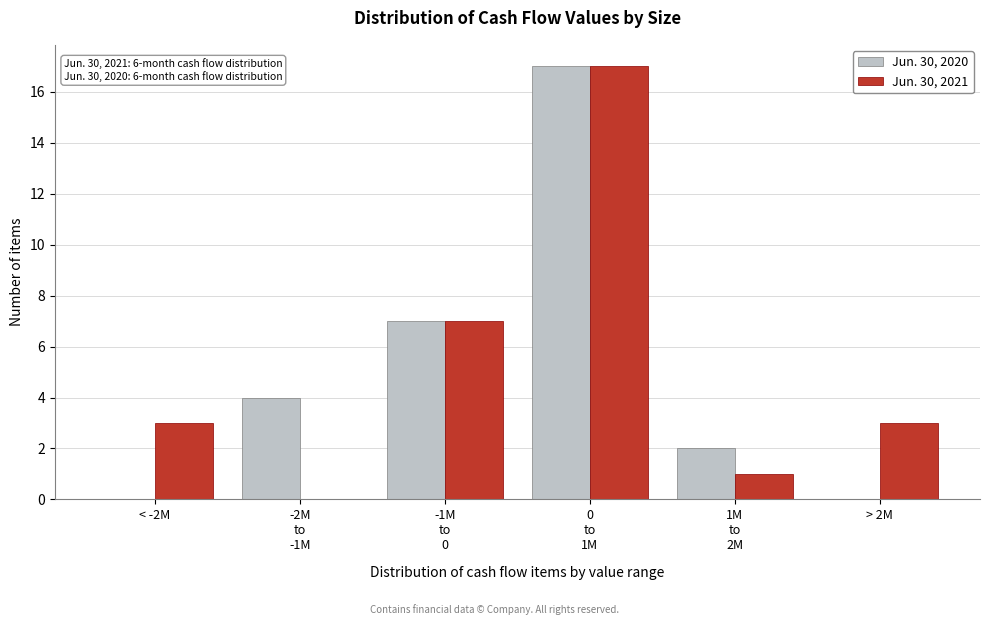

Is it true that Jun. 30, 2020 equals -9 at < -2M?

False